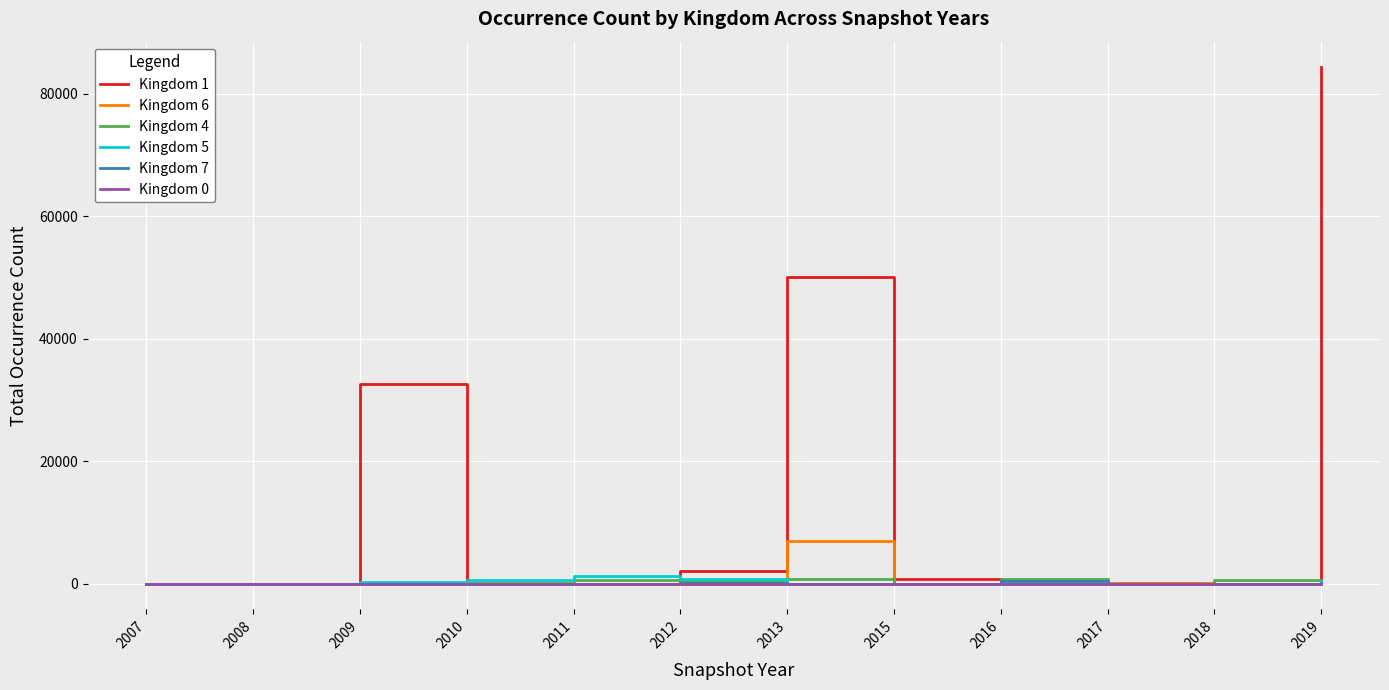

Which series has the widest spread of values?

Kingdom 1